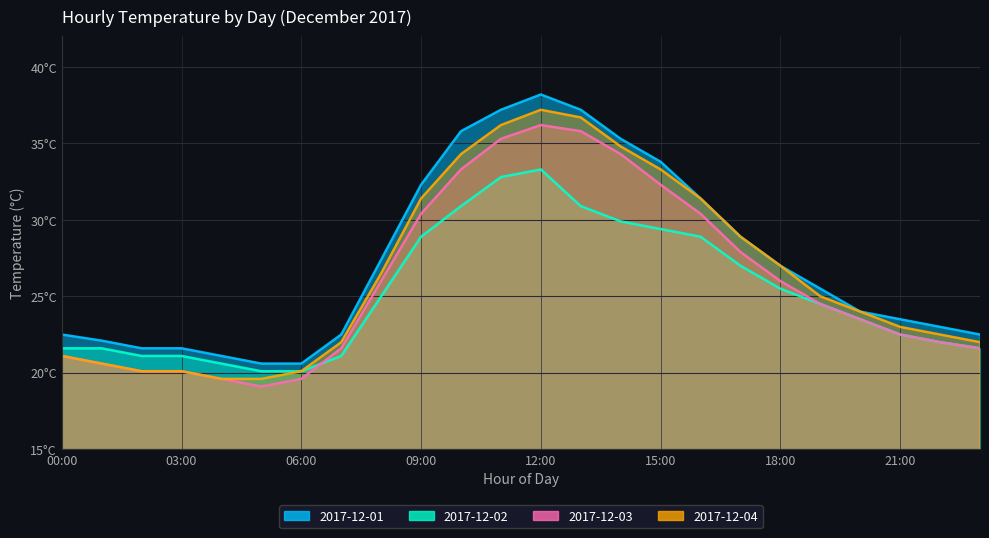

What is the value of the 2017-12-01 point at the 1st from the left?

22.5